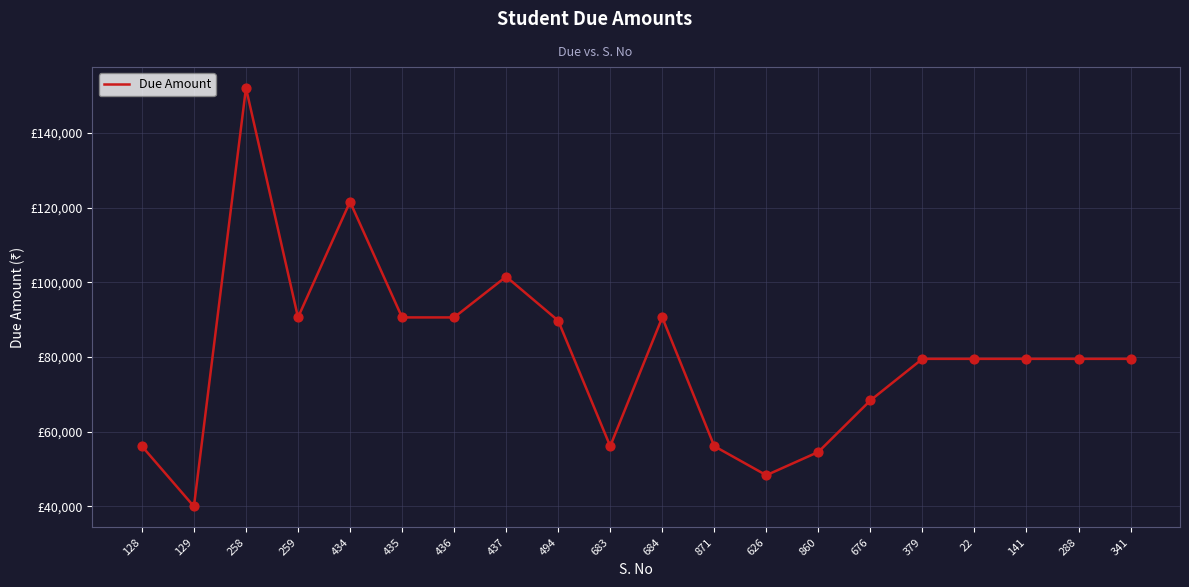

Does the chart have visible grid lines?

Yes